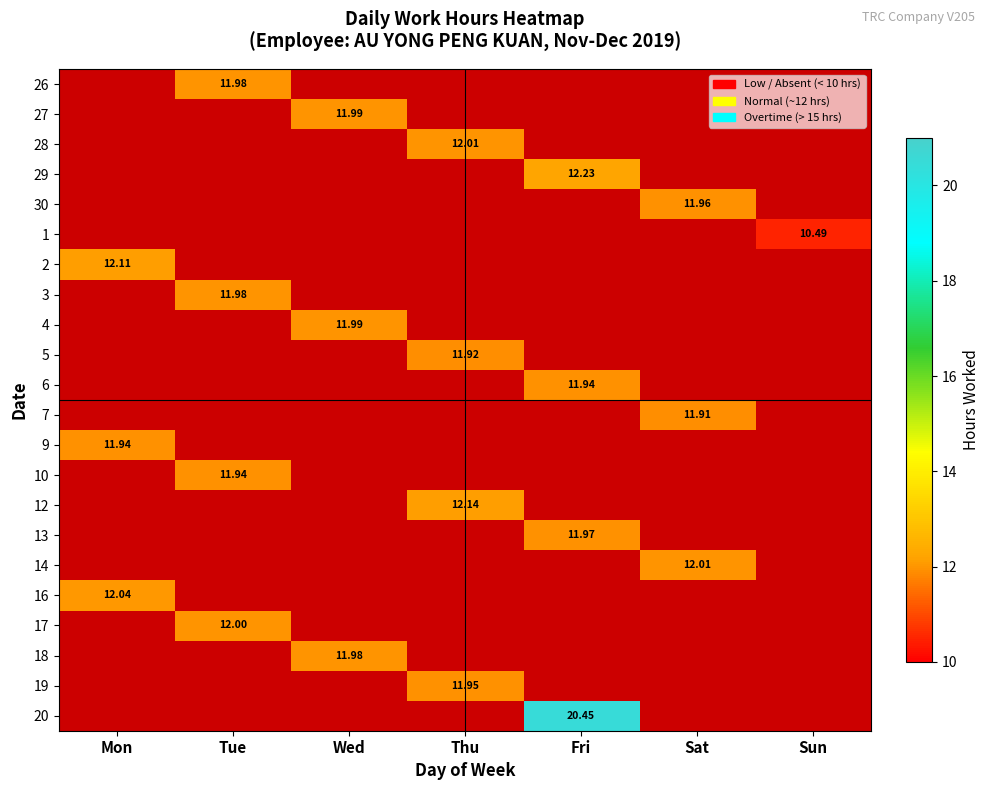

Is the value of 9 at Mon greater than the value of 16 at Mon?

No